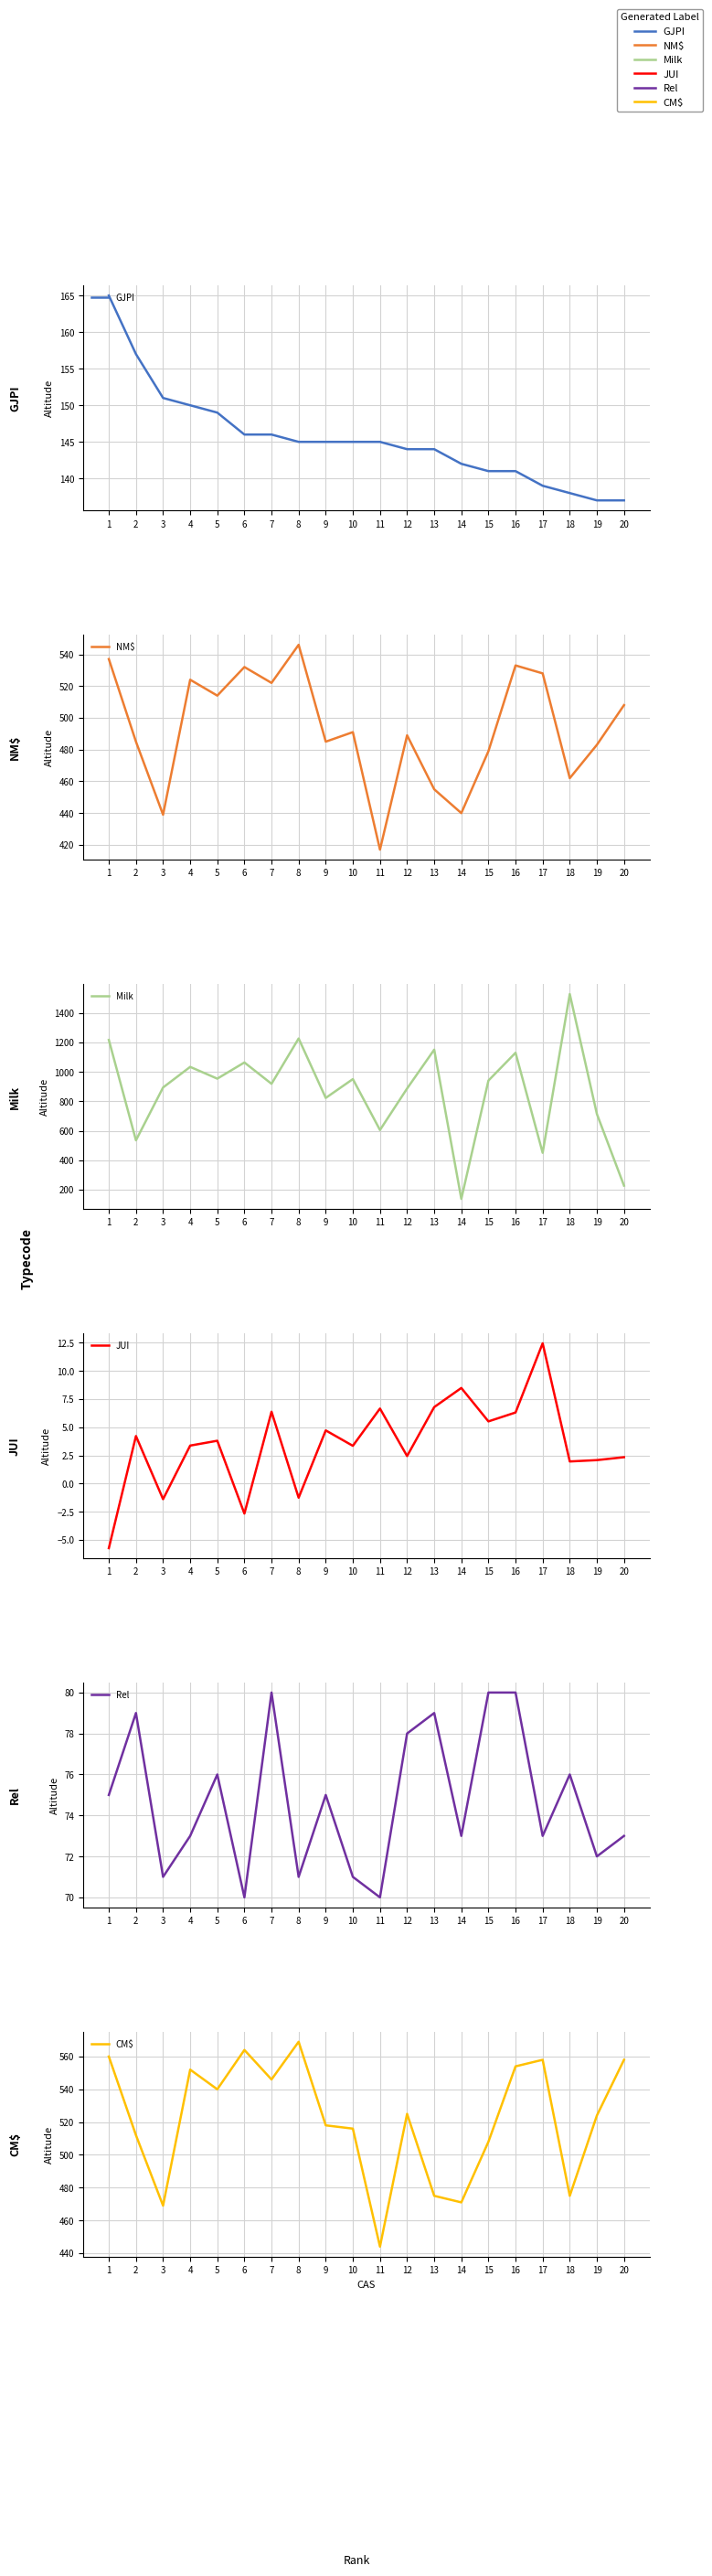

The NM$ series shows 917.4 at 17. True or false?

False